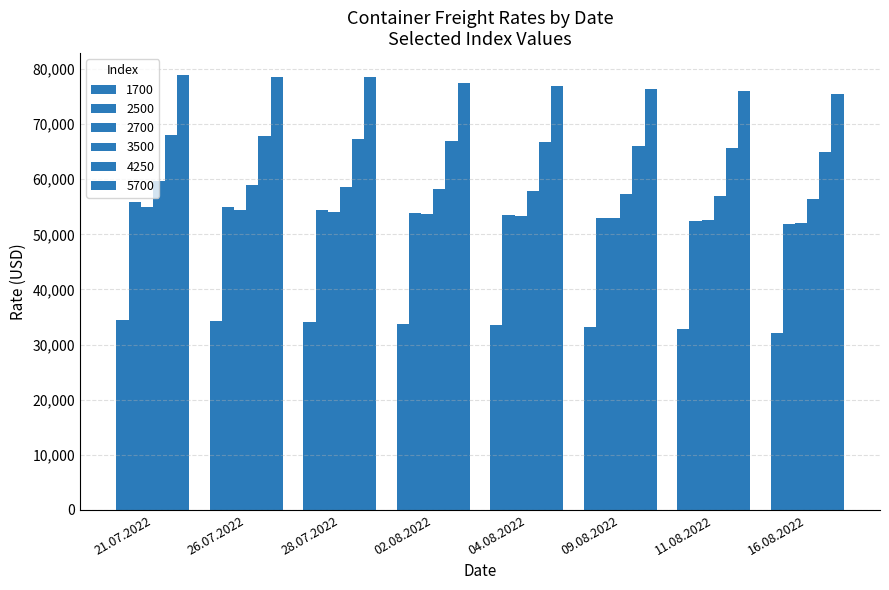

True or false: 2500 has a value of 52927 at 09.08.2022.

True